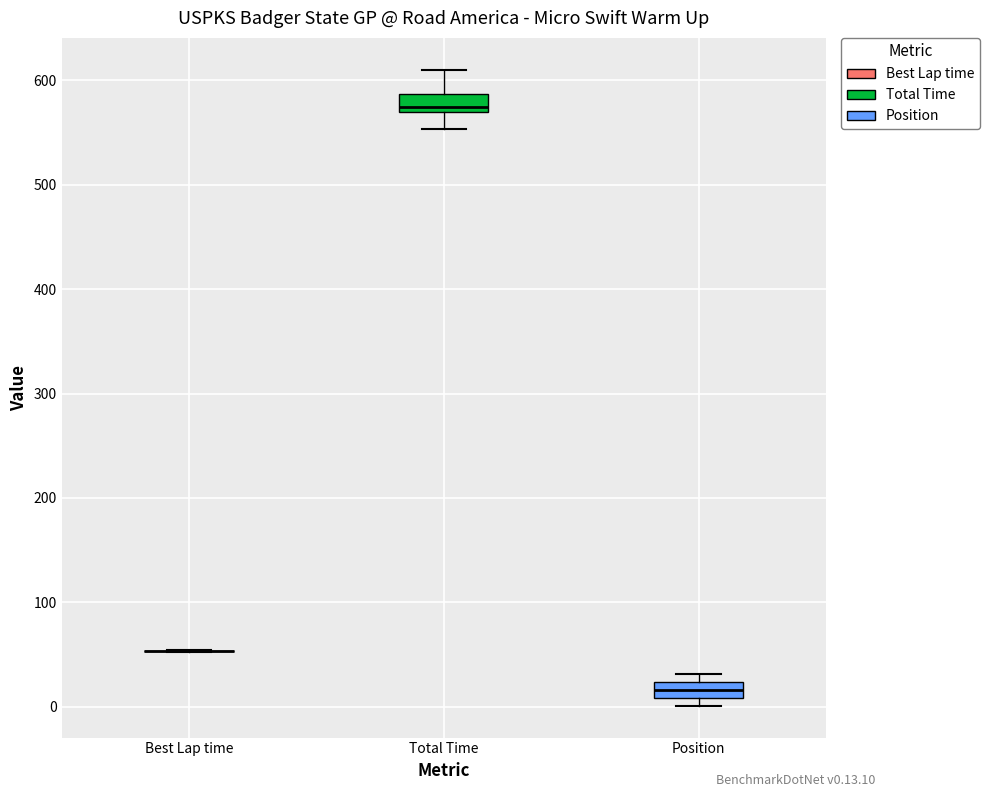

Reading left to right, transcribe this box plot: for each box, give where its median line is, the range the box spans, and where its two whiskers end, as read against the y-axis. The values are not printed on the chart, so give them approximately, as read against the axis.

Best Lap time: box collapsed to a line at 50, whiskers 50 to 50
Total Time: median 570 (just above the box's lower edge), box 570 to 590, whiskers 550 to 610
Position: median 20 (inside the box), box 10 to 20, whiskers 0 to 30